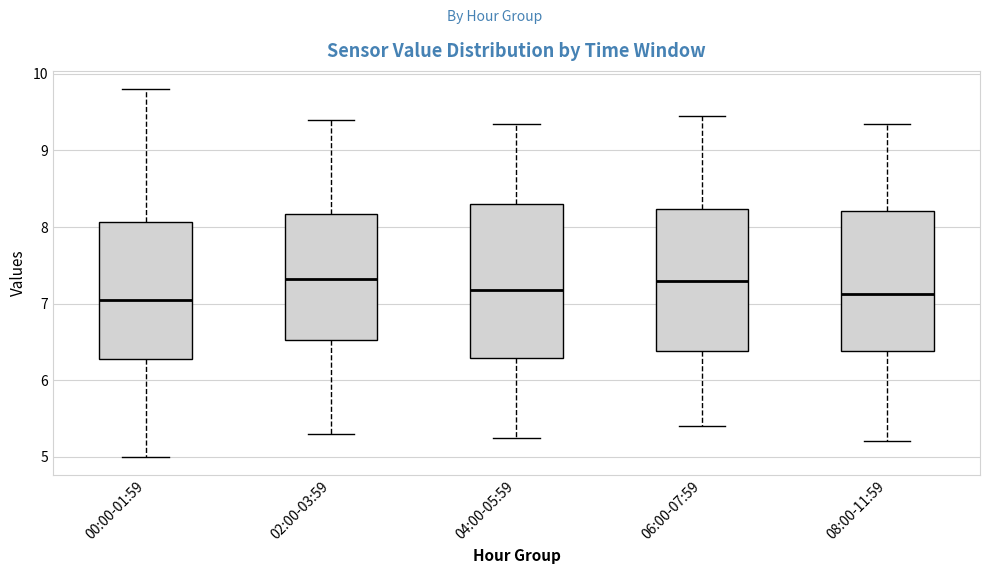

Reading left to right, read every box against the y-axis: the position of its median line, the range the box covers, and the ends of its whiskers. The values are not printed on the chart, so give them approximately, as read against the axis.

00:00-01:59: median 7.0, box 6.3 to 8.1, whiskers 5.0 to 9.8
02:00-03:59: median 7.3, box 6.5 to 8.2, whiskers 5.3 to 9.4
04:00-05:59: median 7.2, box 6.3 to 8.3, whiskers 5.3 to 9.4
06:00-07:59: median 7.3, box 6.4 to 8.2, whiskers 5.4 to 9.5
08:00-11:59: median 7.1, box 6.4 to 8.2, whiskers 5.2 to 9.4